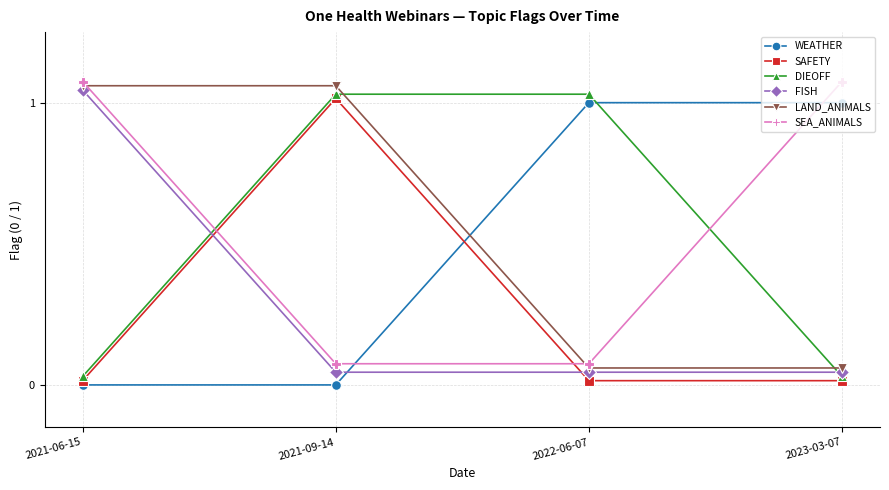

True or false: FISH has more than 1 points higher than both neighbors.

False